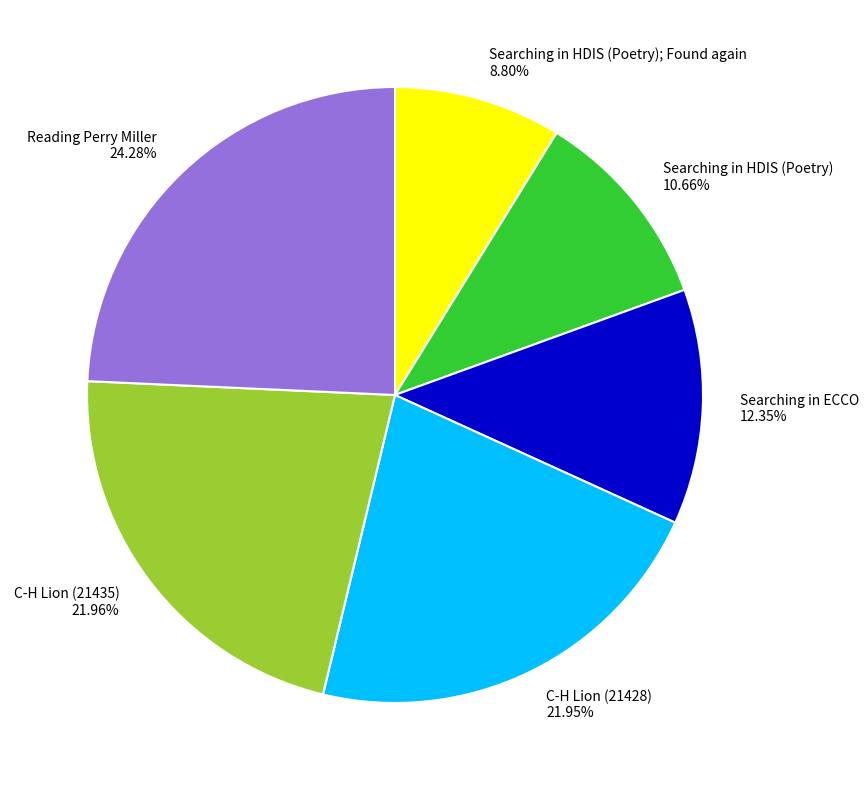

To the nearest percent, what is the difference between the largest and smallest slice percentages?

15%